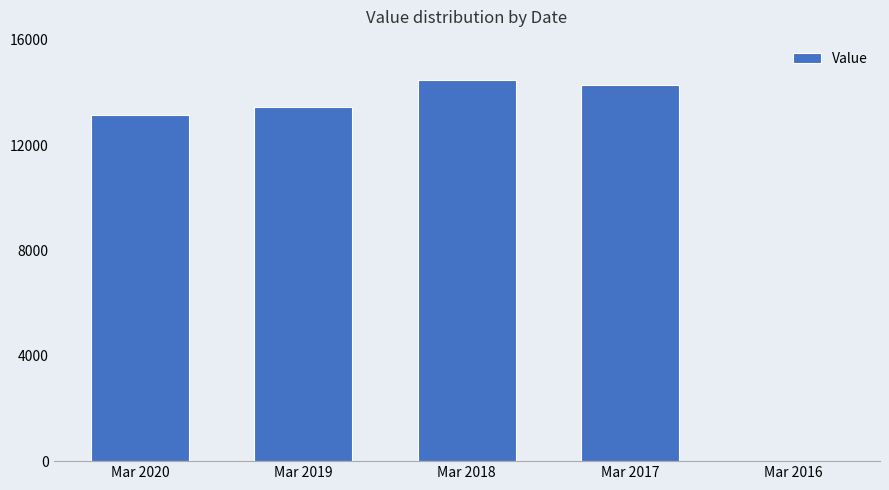

Reading left to right, transcribe all the data shown in this chart.

13149	13434	14476	14297	0